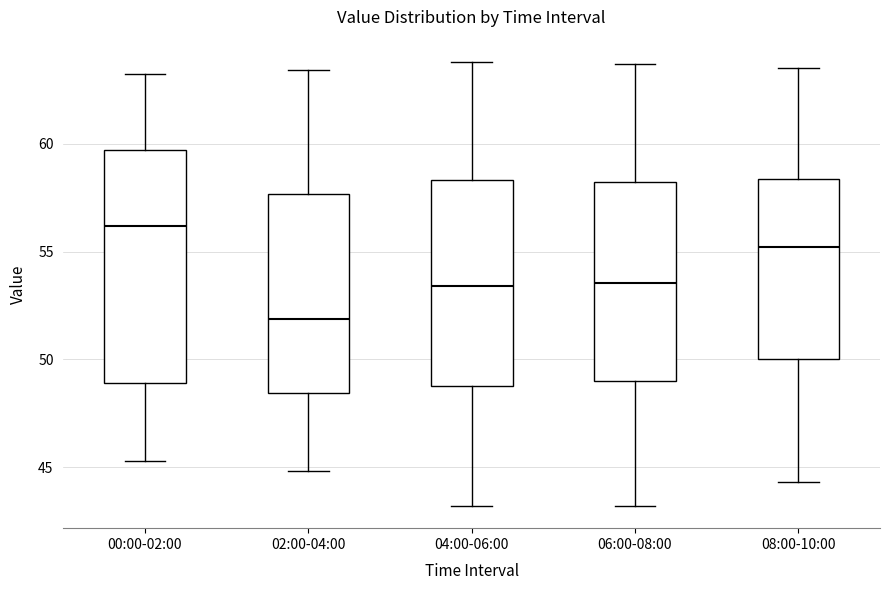

Comparing the boxes themselves (not the whiskers), which one is the tallest?

00:00-02:00